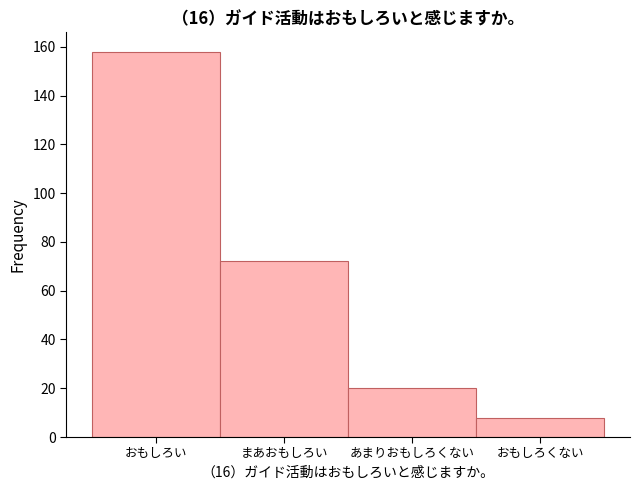

Reading right to left, extract all data points from this chart.

8	20	72	158